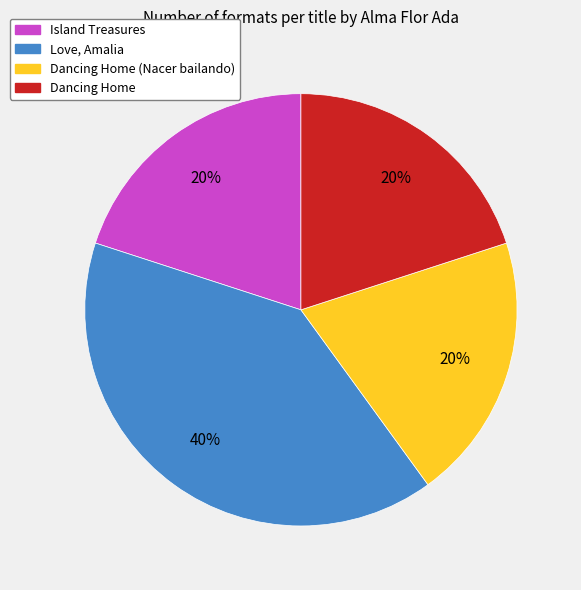

Is there any slice that represents more than half of the pie?

No